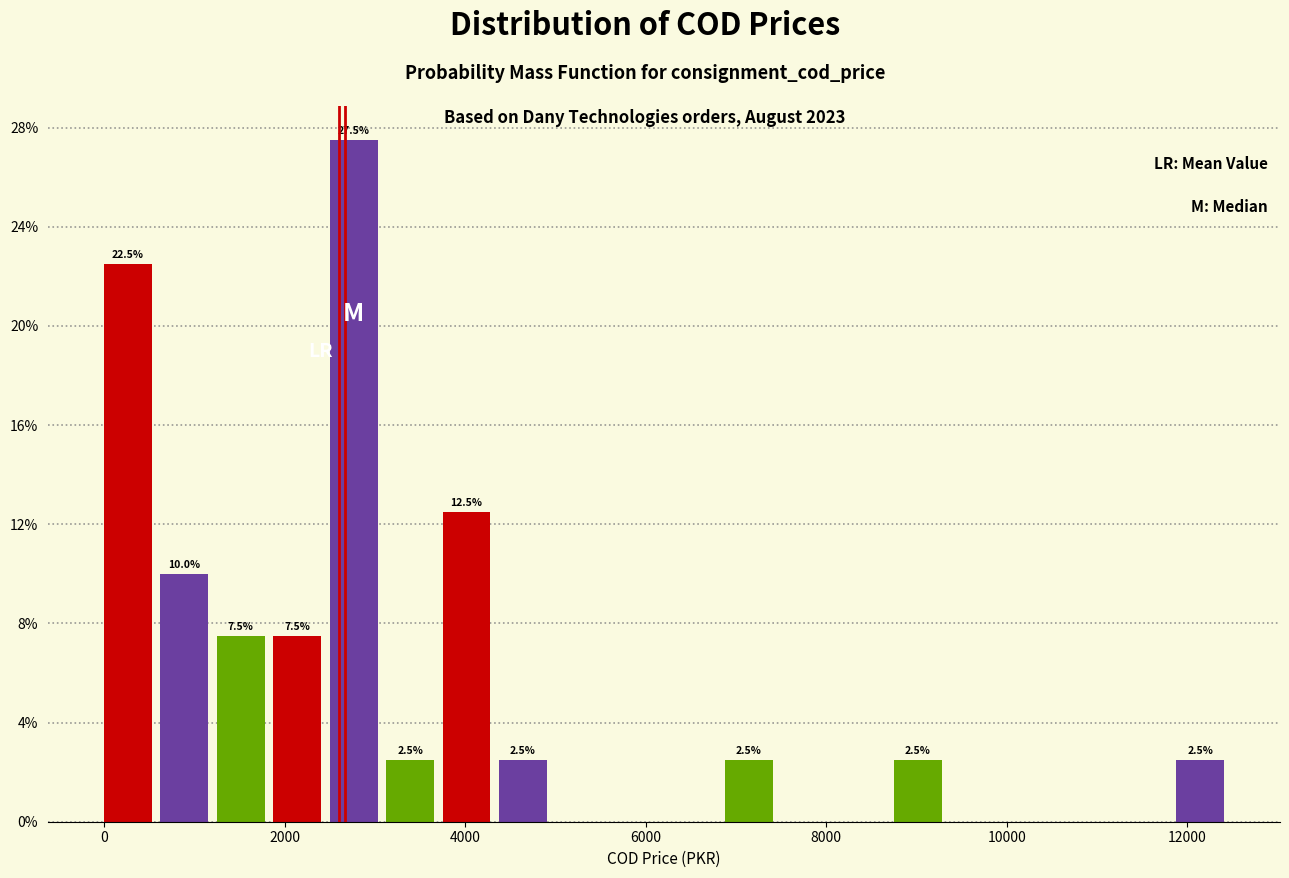

Read against the x-axis, roughly where is the centre of the tallest bar?

2800